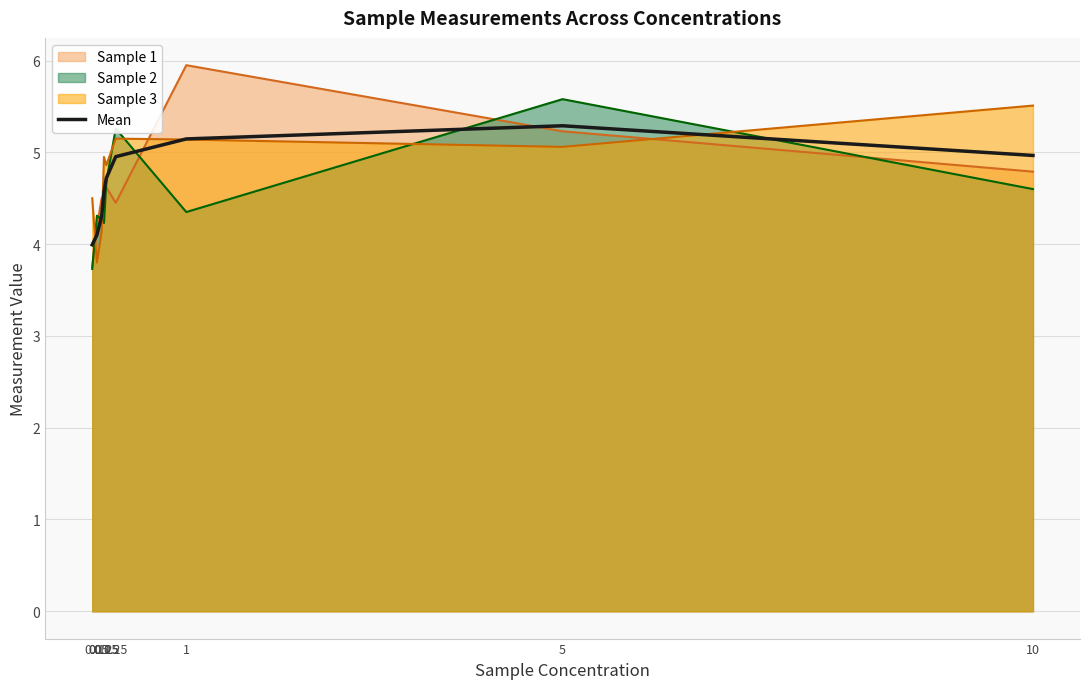

Approximately how many times larger is the value at 5 compared to 10?

1.1